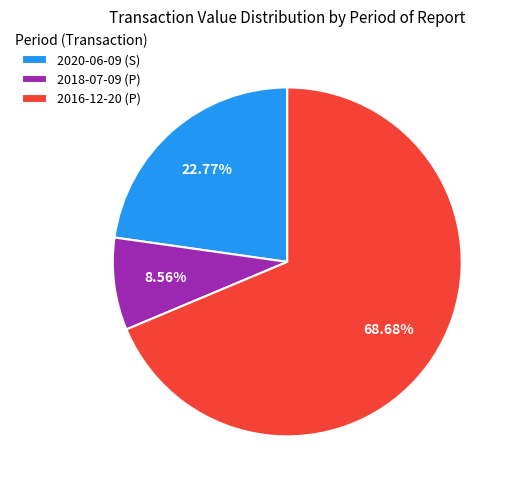

Count the number of slices in the pie.

3